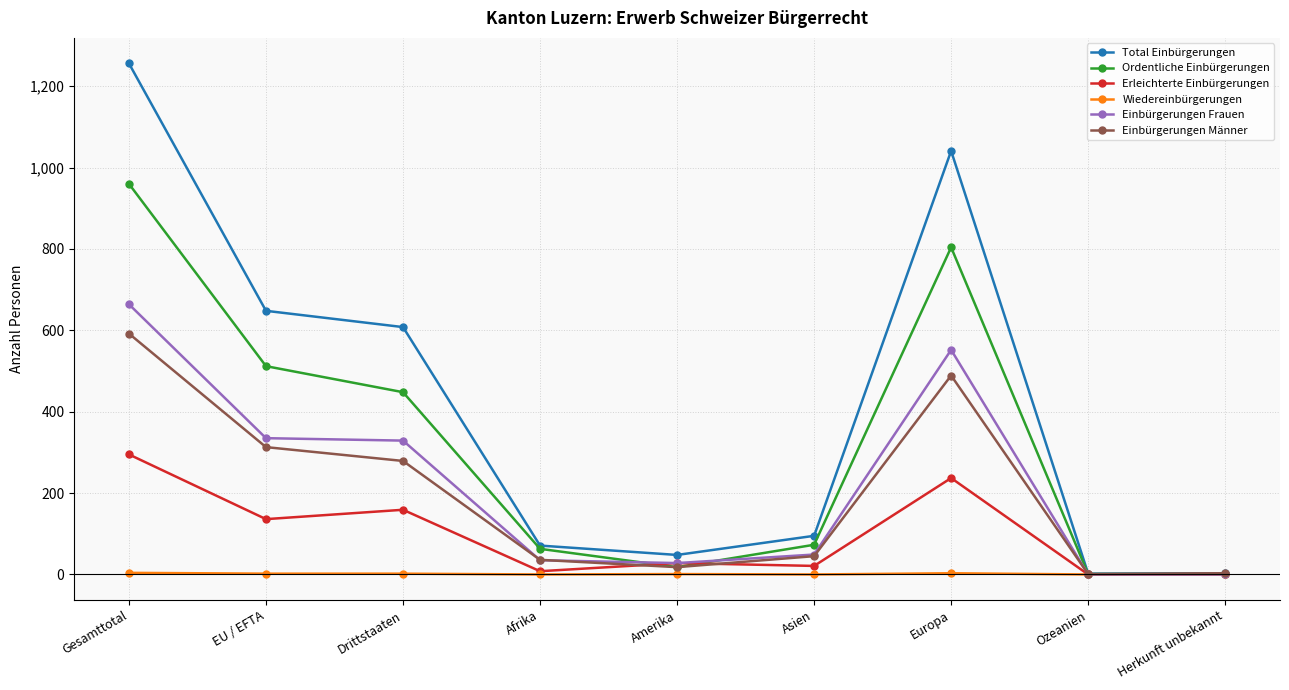

What is the sum of the Einbürgerungen Männer values at Europa and Afrika?

525